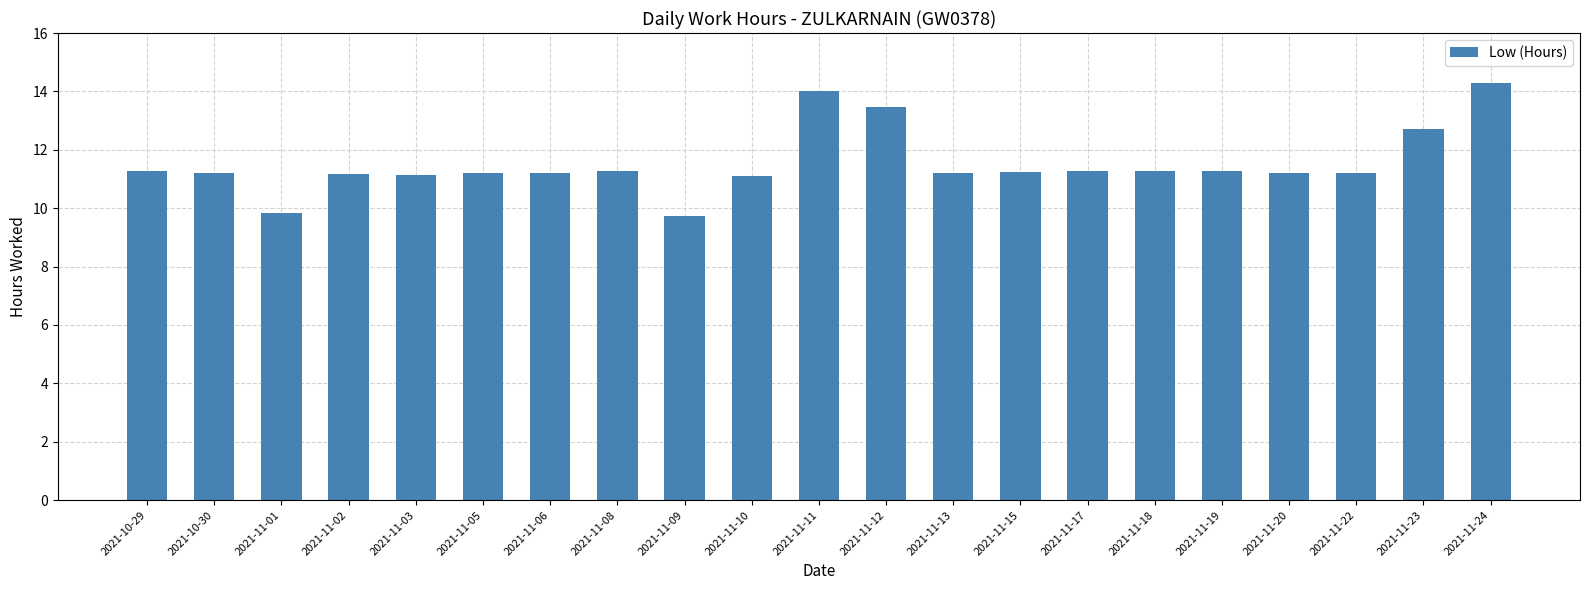

What is the label of the 13th bar from the left?

2021-11-13